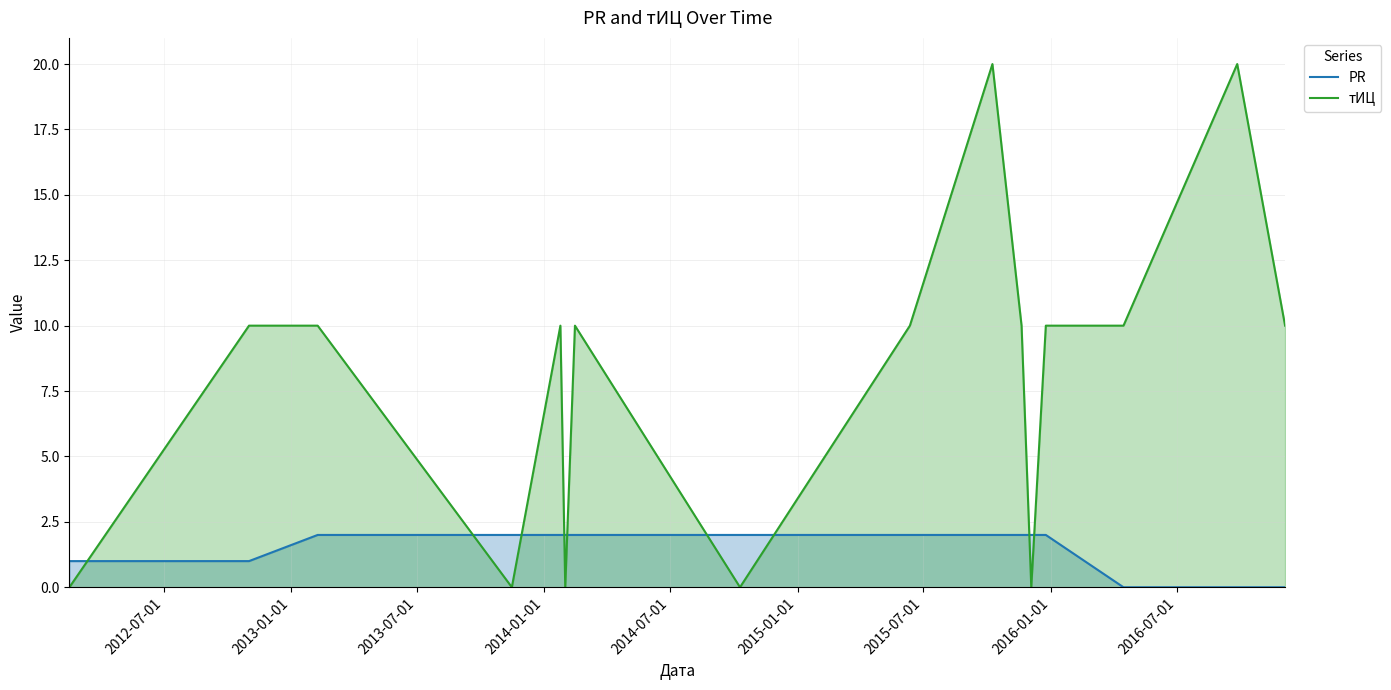

What is the highest value of the тИЦ series?

20